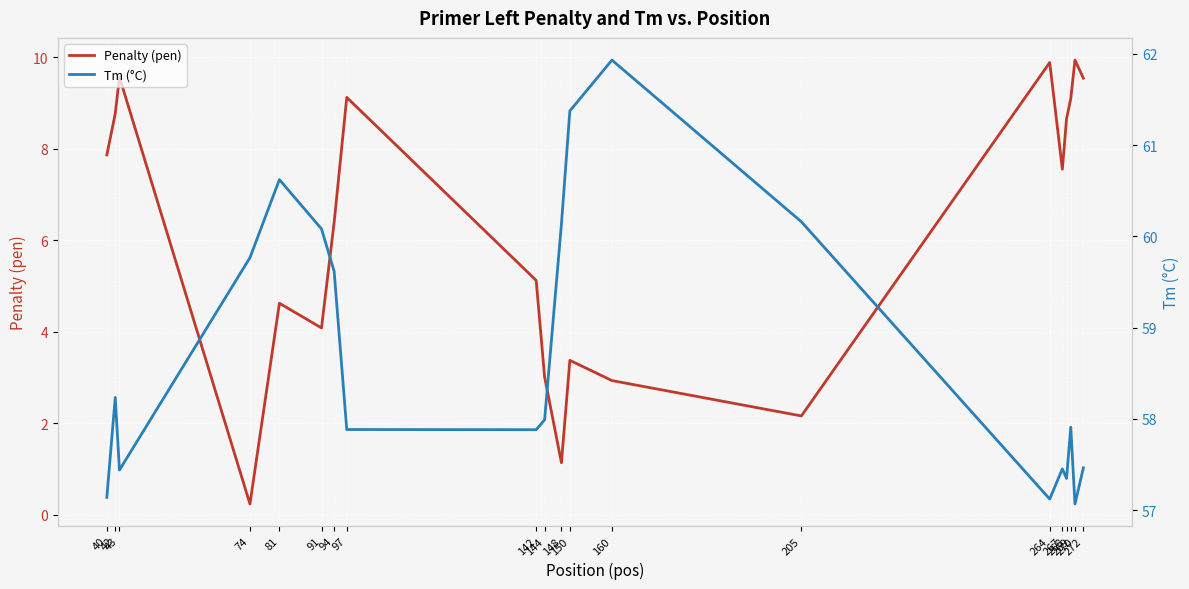

Which has a higher value, 43 or 160?

43